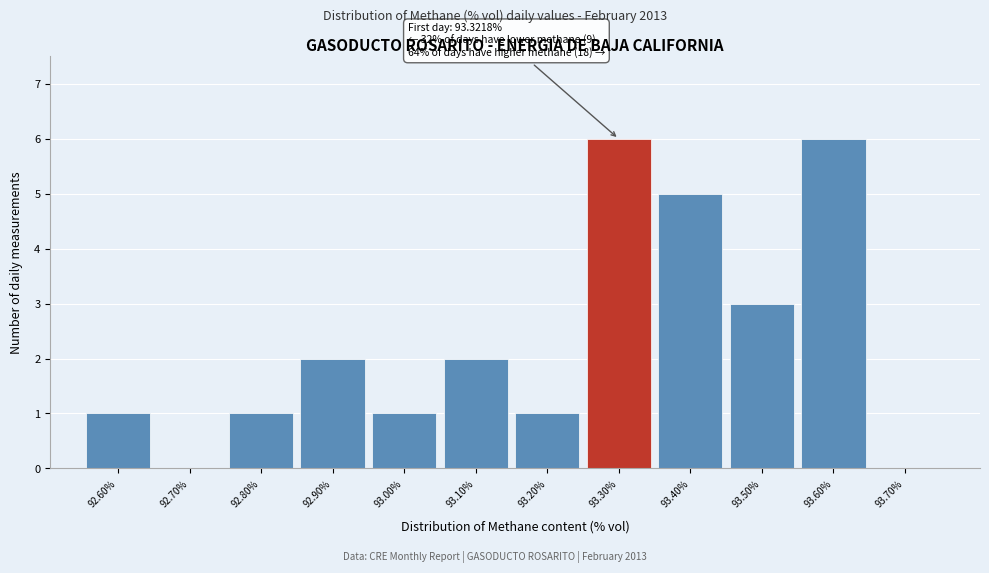

Reading right to left, extract all data points from this chart.

93.70%=0	93.60%=6	93.50%=3	93.40%=5	93.30%=6	93.20%=1	93.10%=2	93.00%=1	92.90%=2	92.80%=1	92.70%=0	92.60%=1